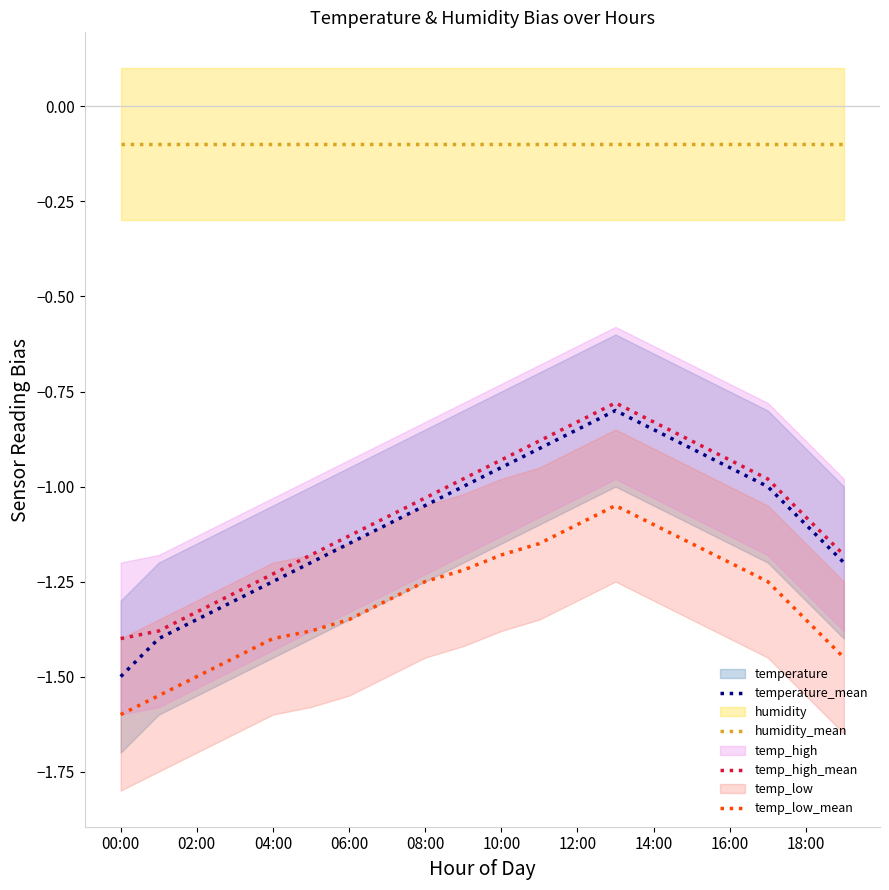

The value of temp_low_mean at 17 is -1.2. True or false?

True